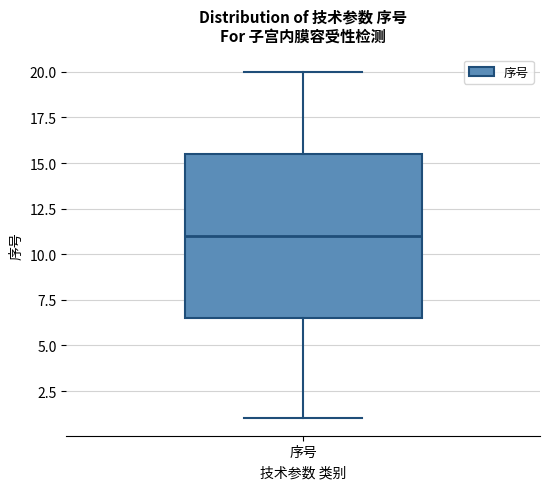

Transcribe this box plot: give where the median line is, the range the box spans, and where the two whiskers end, as read against the y-axis. The values are not printed on the chart, so give them approximately, as read against the axis.

median 11.0, box 6.5 to 15.5, whiskers 1.0 to 20.0